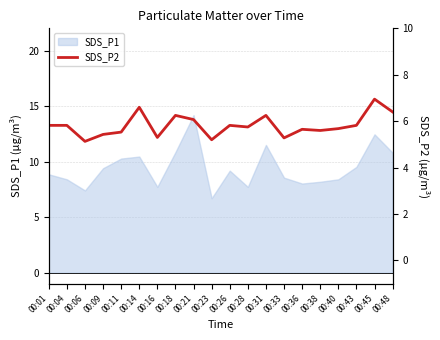

The value at 00:09 is 7.9. True or false?

False